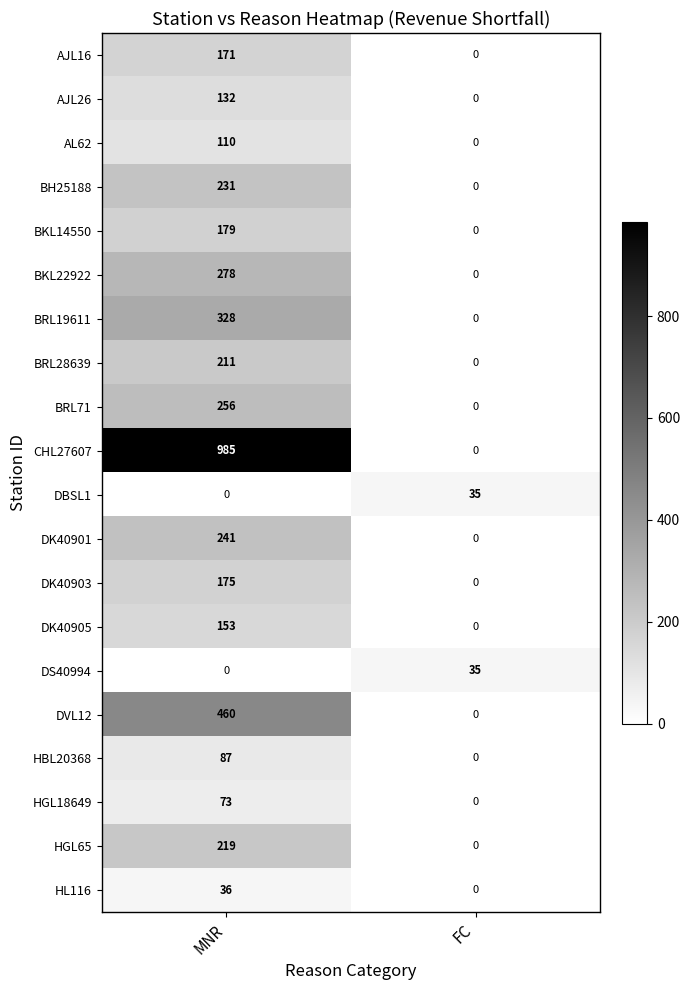

At which label does AJL16 reach its peak?

MNR